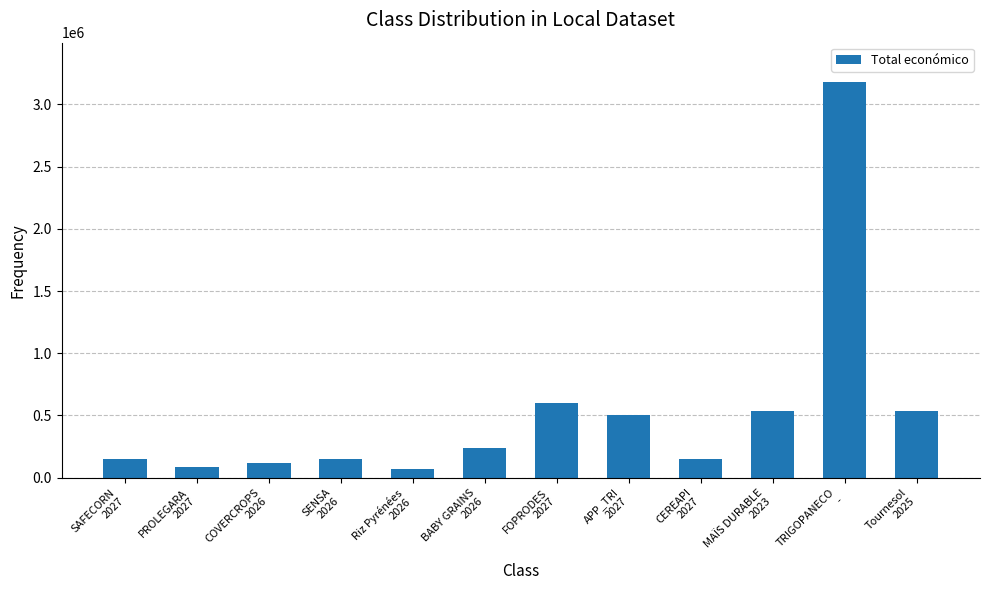

Read the value at TRIGOPANECO
-.

3178596